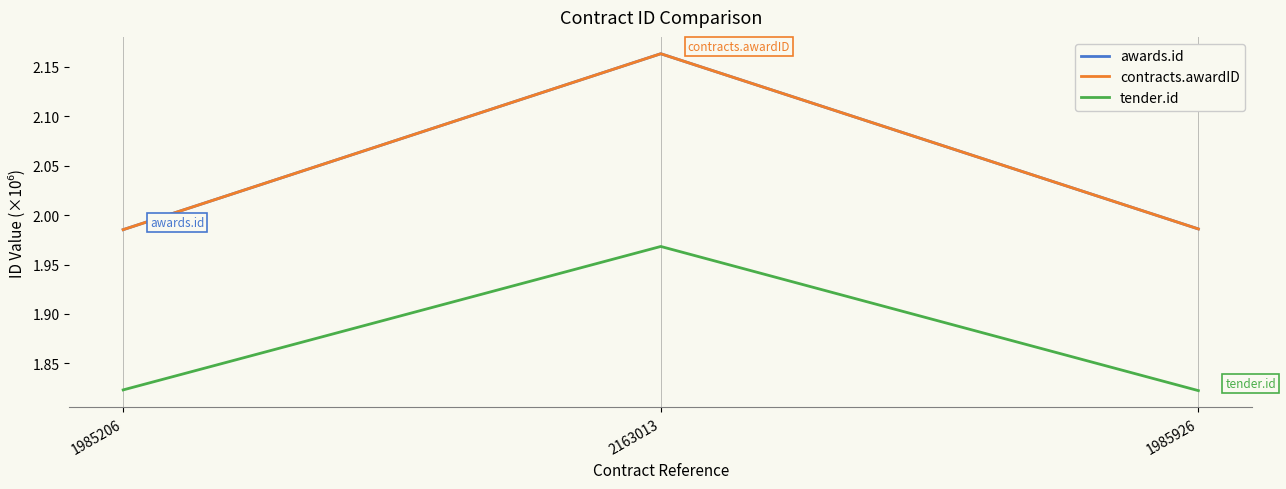

Reading left to right, transcribe all the data shown in this chart.

awards.id: 1985206=2.0	2163013=2.2	1985926=2.0
contracts.awardID: 1985206=2.0	2163013=2.2	1985926=2.0
tender.id: 1985206=1.8	2163013=2.0	1985926=1.8